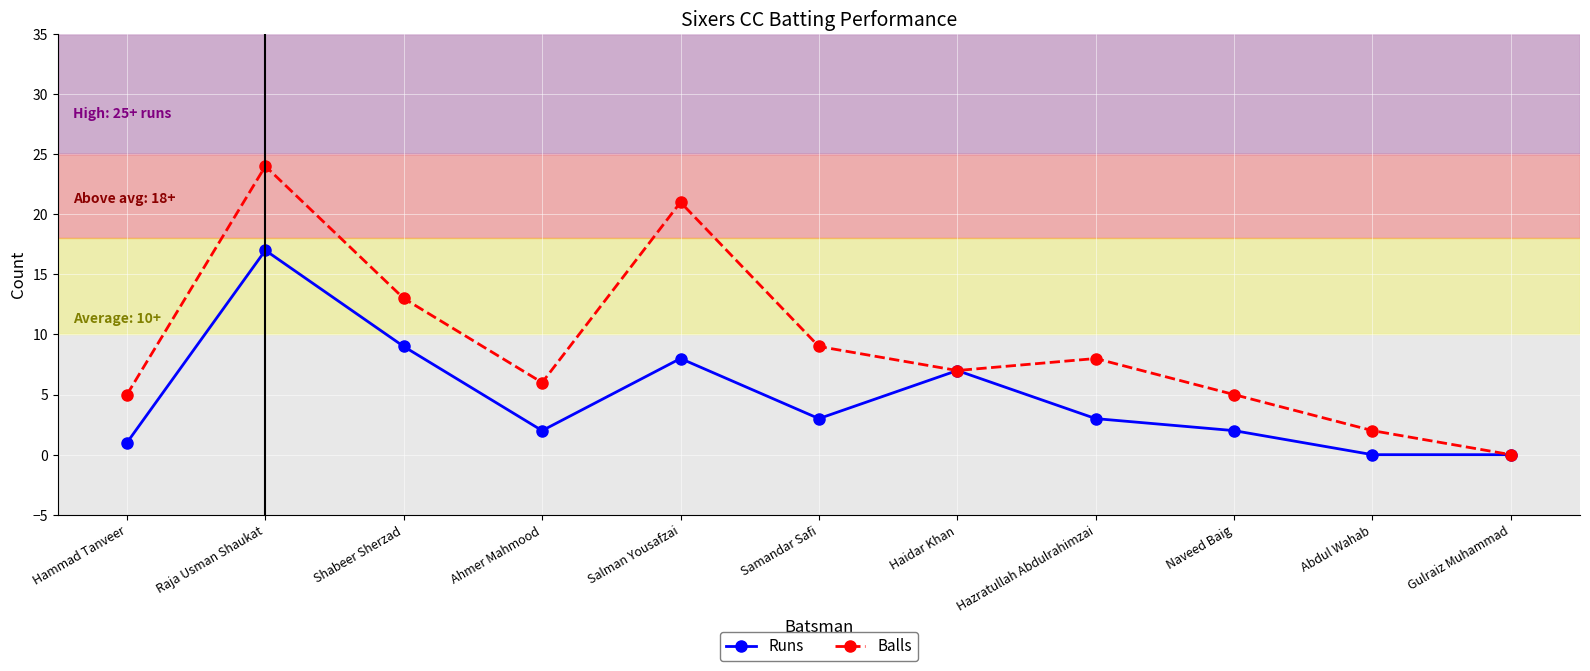

Which series has the widest spread of values?

Balls